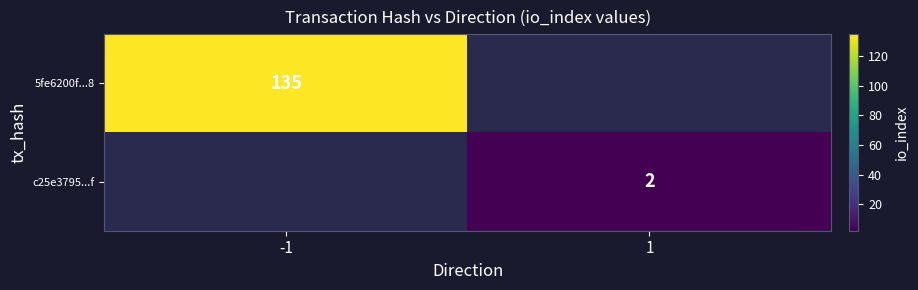

The c25e3795...f series shows 2 at 1. True or false?

True